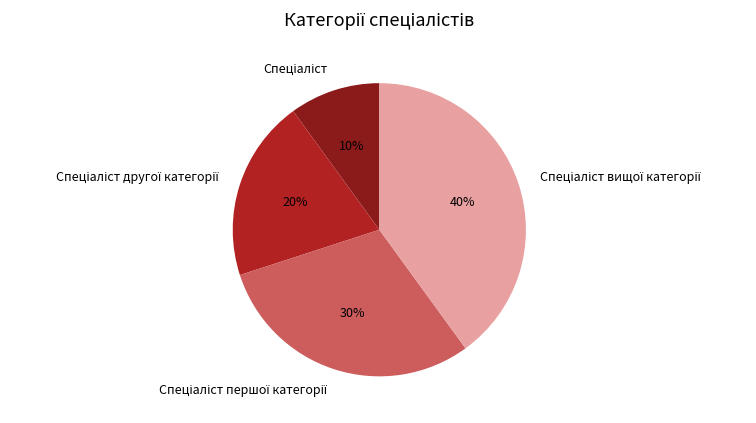

How many slices are in this pie chart?

4